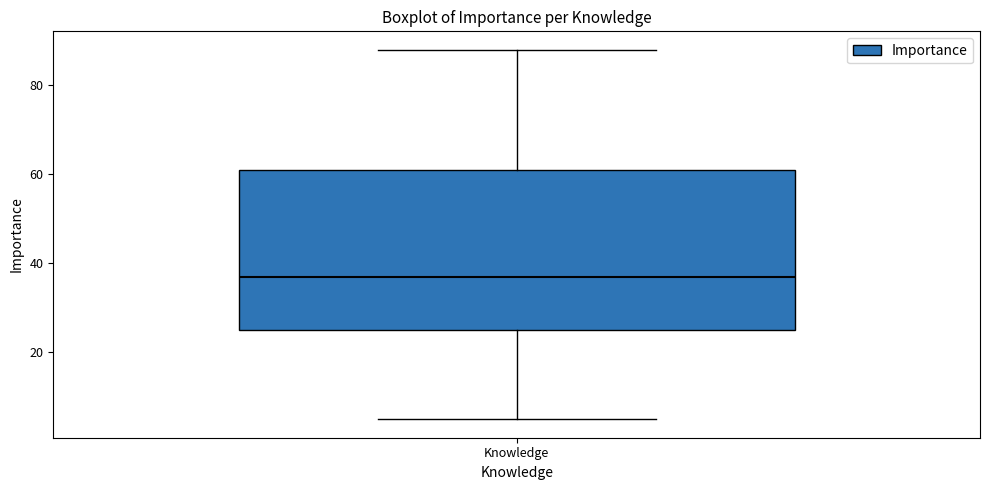

Where does the lower whisker of the box for Knowledge end on the y-axis? The values are not printed on the chart, so give them approximately, as read against the axis.

6